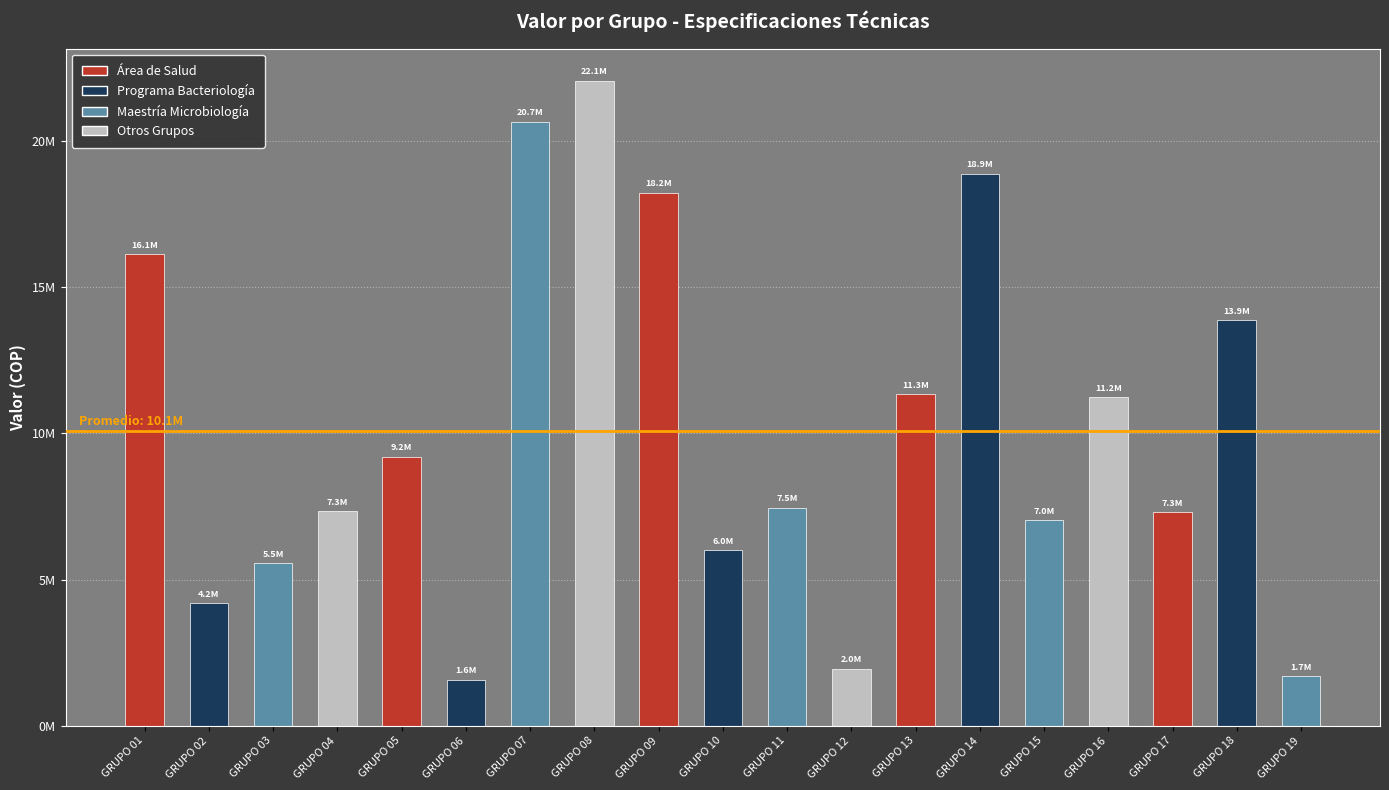

How many bars are there in total?

19